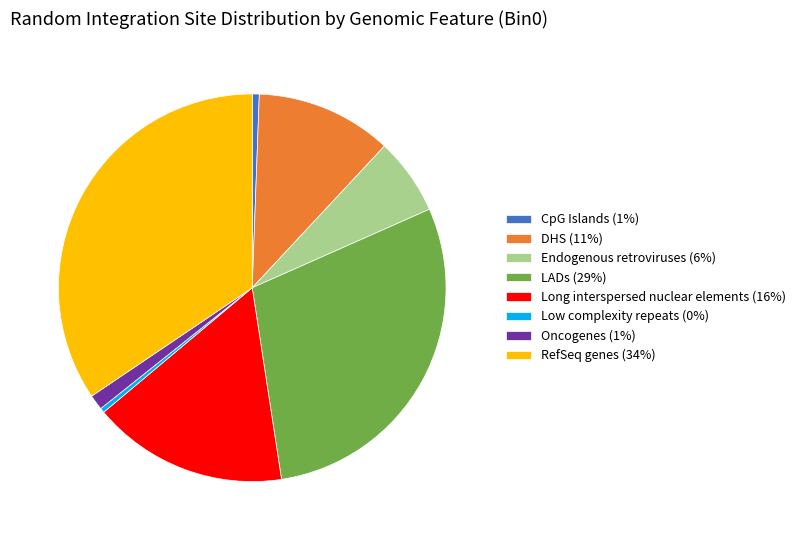

Count the number of slices in the pie.

8